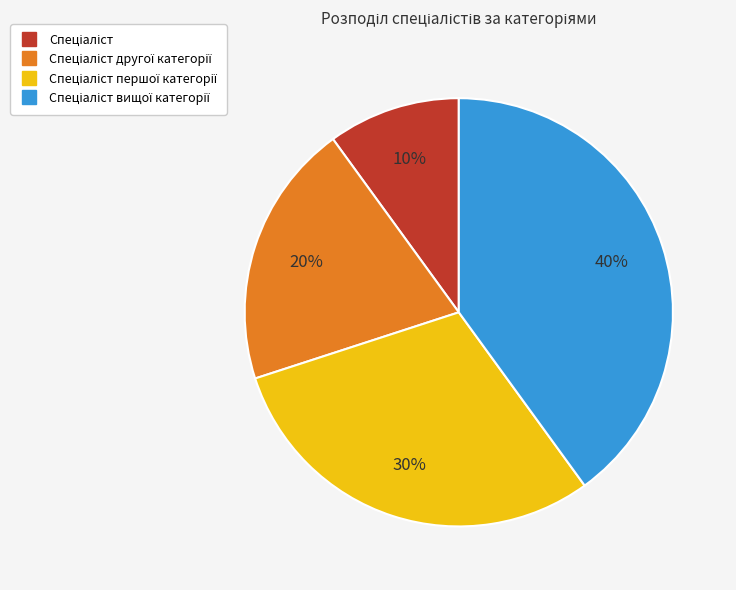

To the nearest percent, what is the difference between the largest and smallest slice percentages?

30%